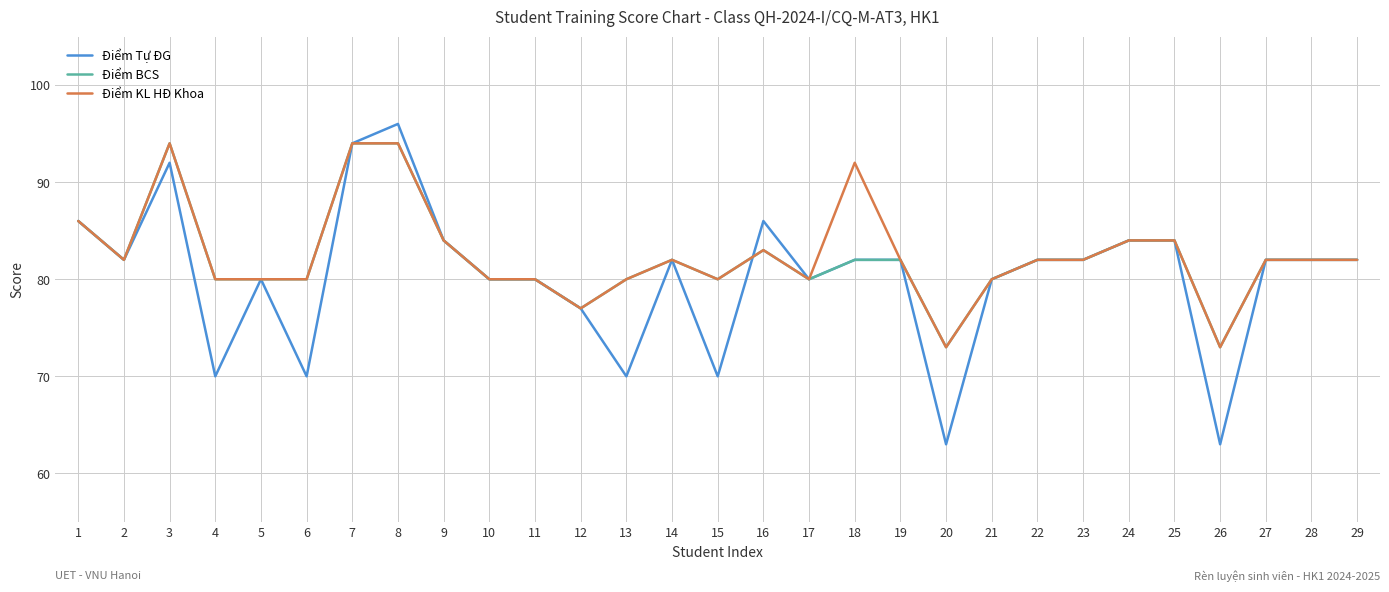

The value of Điểm Tự ĐG at 17 is 80. True or false?

True